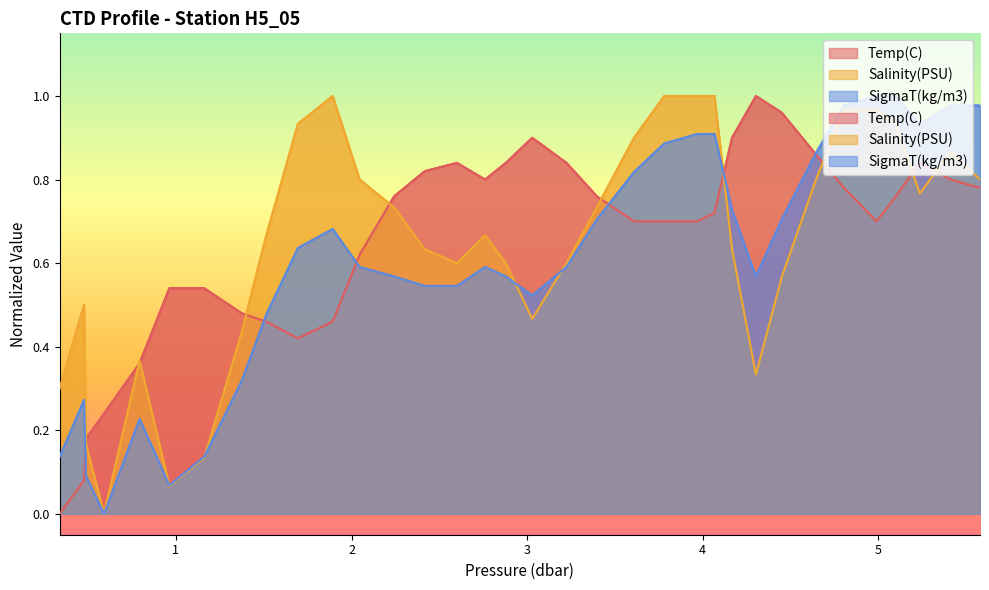

The value of Salinity(PSU) at 2.761 is 1.1. True or false?

False